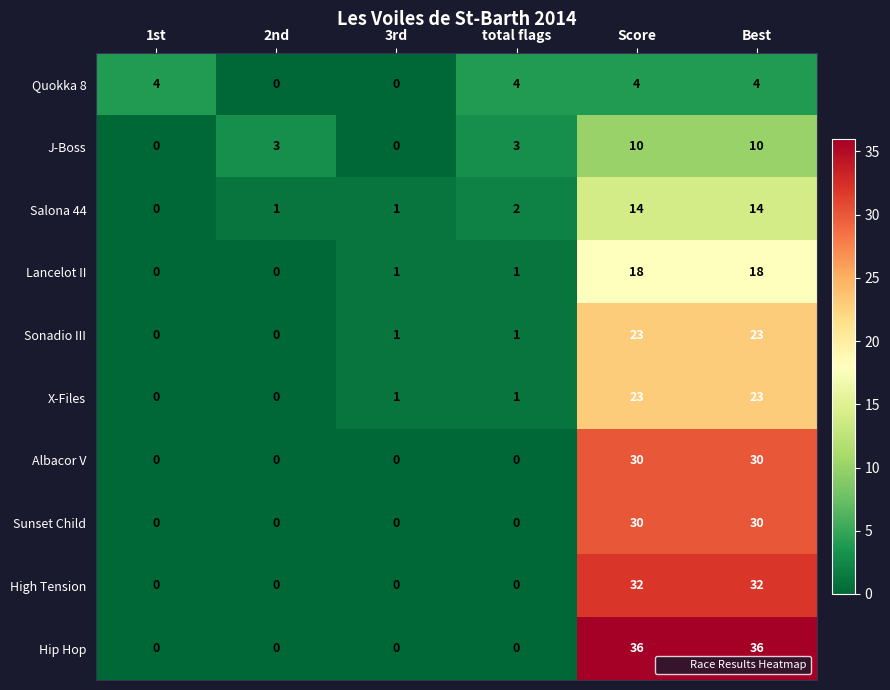

How many distinct data groups are displayed?

10